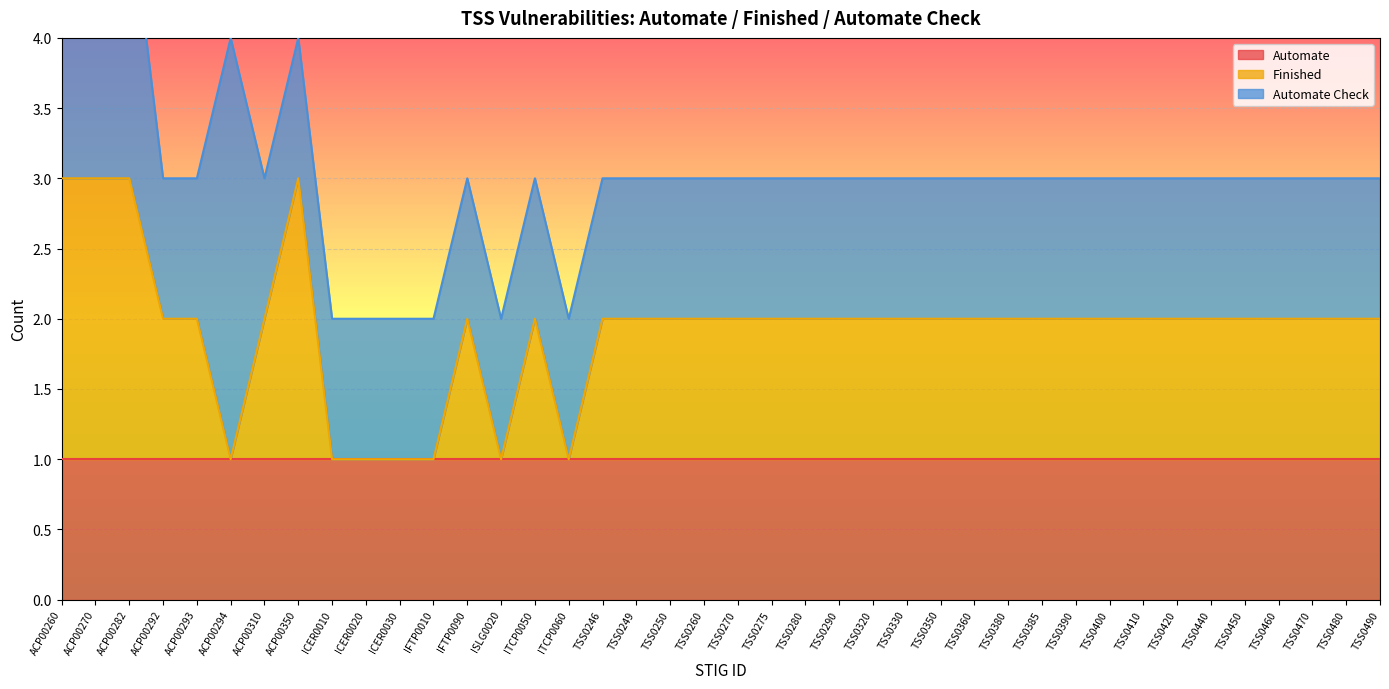

Which label corresponds to the largest value in the chart?

ACP00294